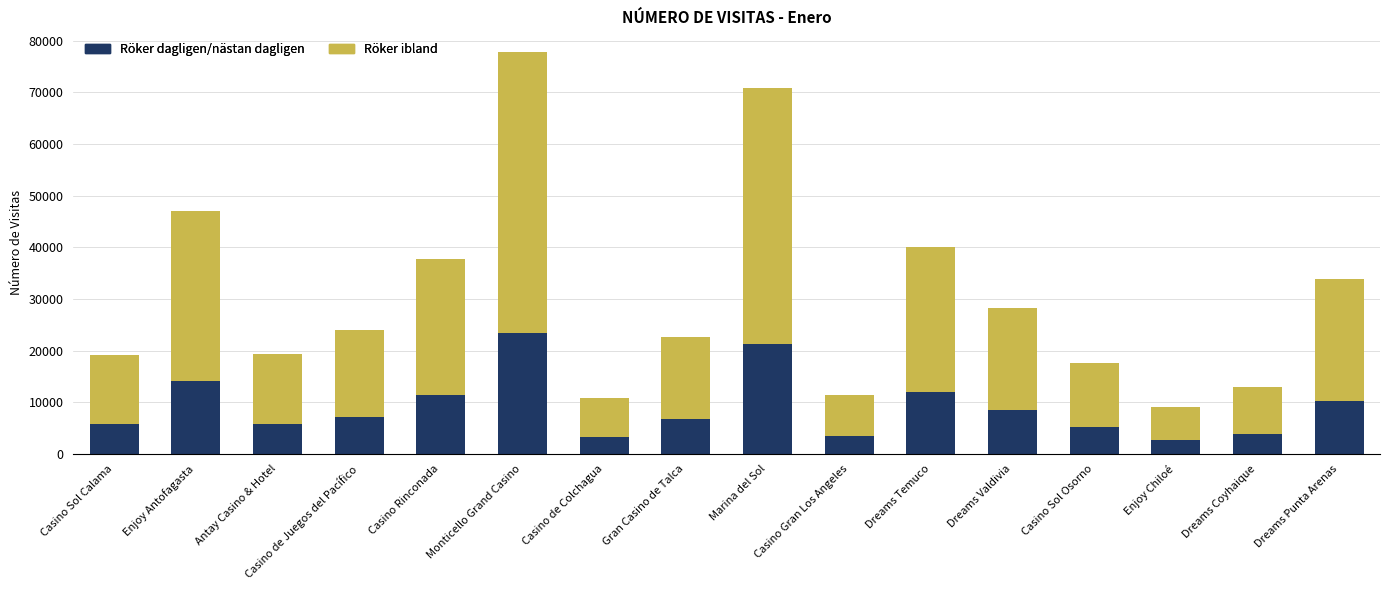

What is the difference between the Röker dagligen/nästan dagligen values at Casino Rinconada and Enjoy Chiloé?

8576